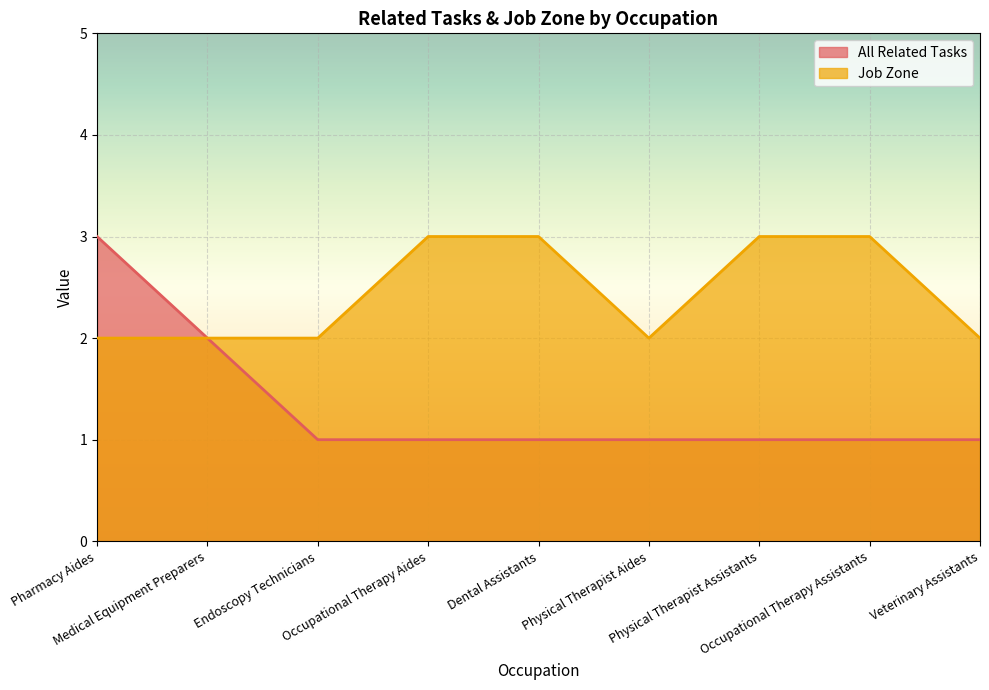

True or false: All Related Tasks has more than 1 points higher than both neighbors.

False